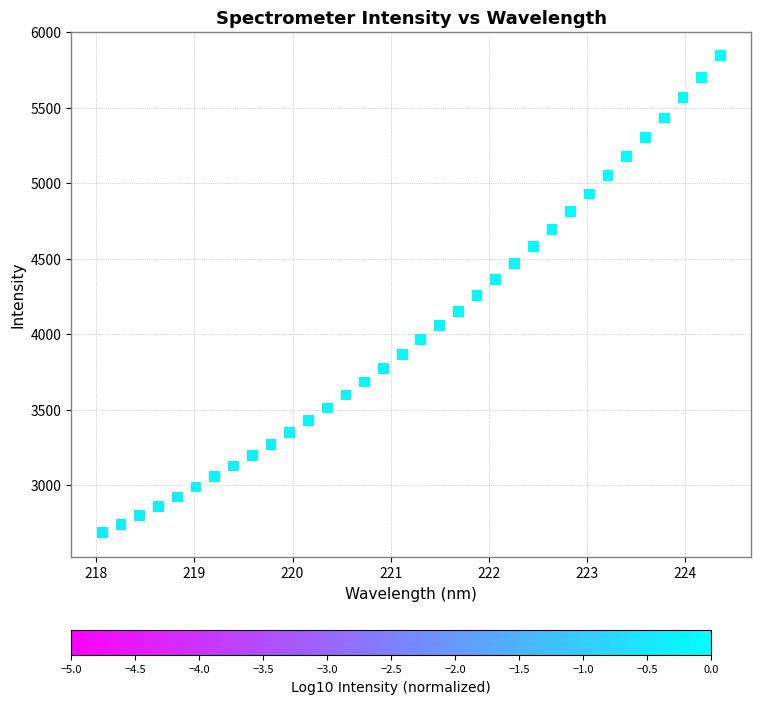

What is the range of X values (max minus min)?

6.3